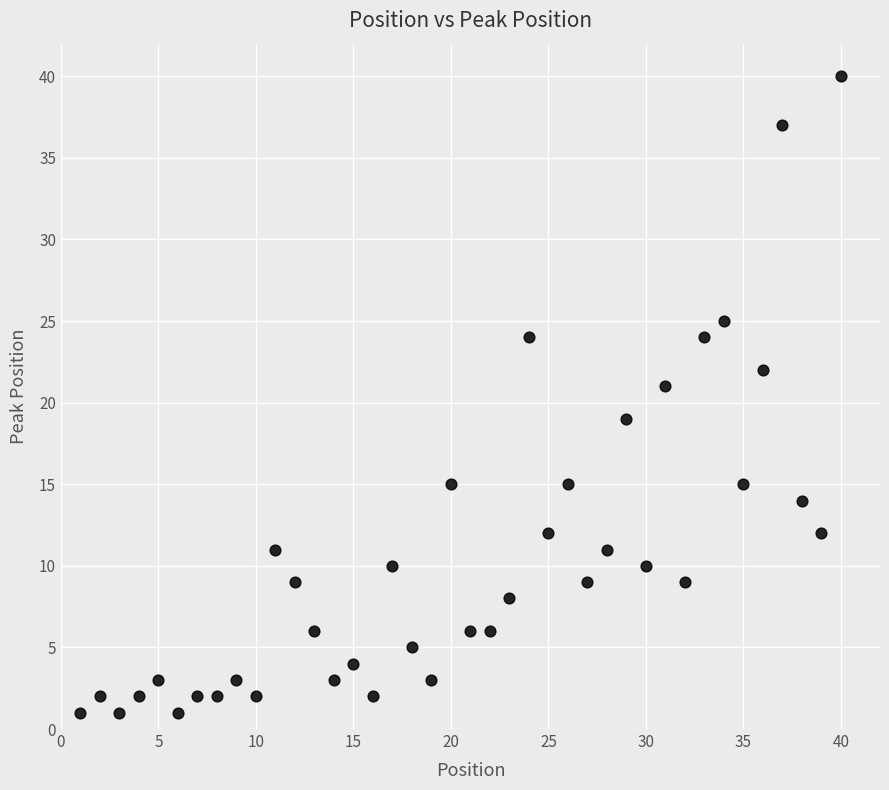

What is the range of X values (max minus min)?

39